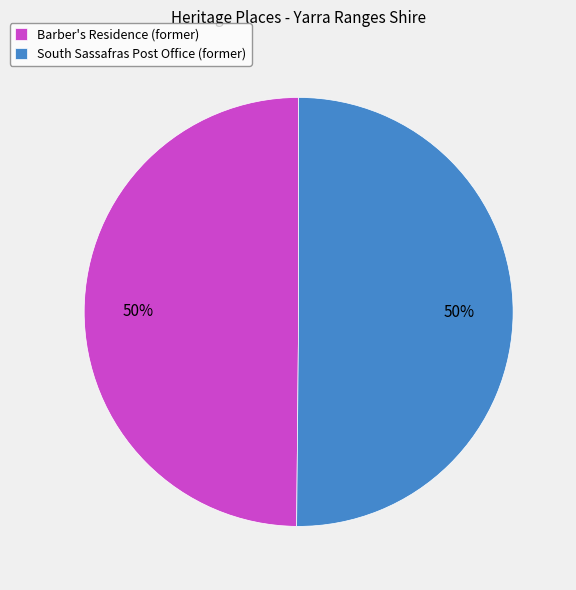

Do South Sassafras Post Office (former) and Barber's Residence (former) together represent more than half of the pie?

Yes